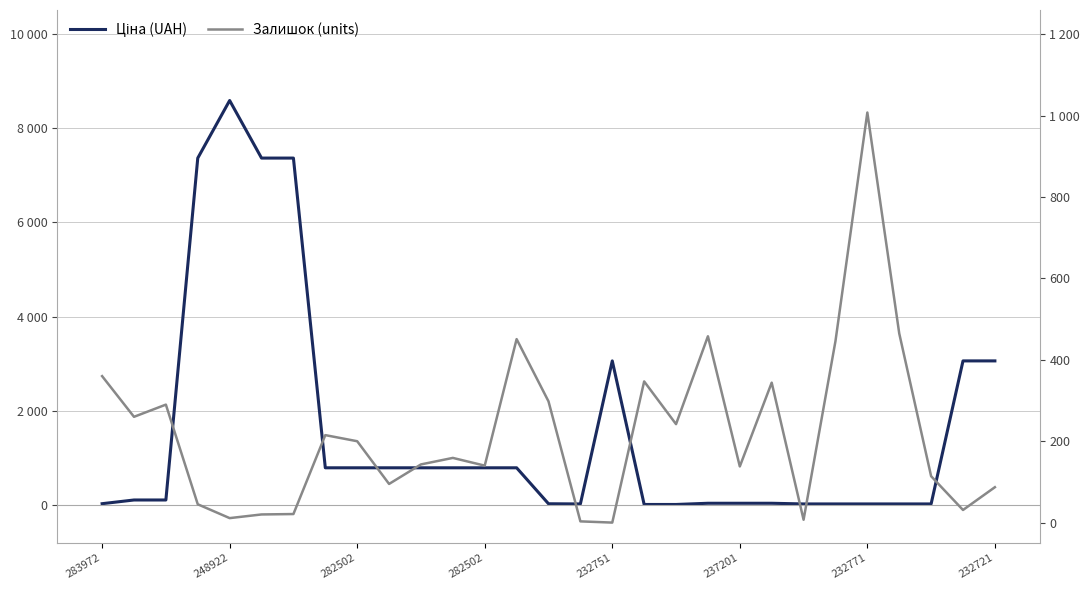

Which series ends up on top after the final intersection of Залишок (units) and Ціна (UAH)?

Ціна (UAH)